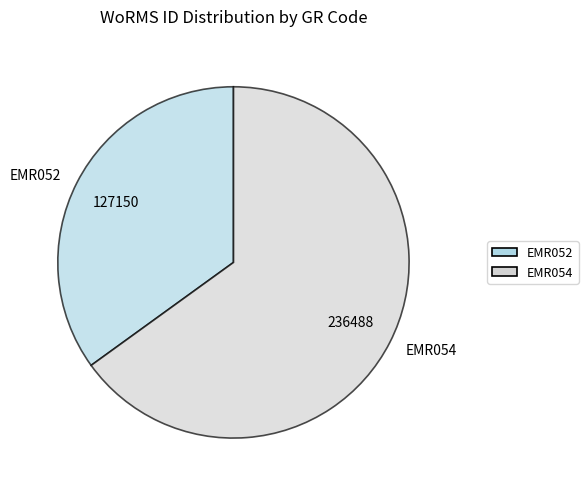

Count the number of slices in the pie.

2